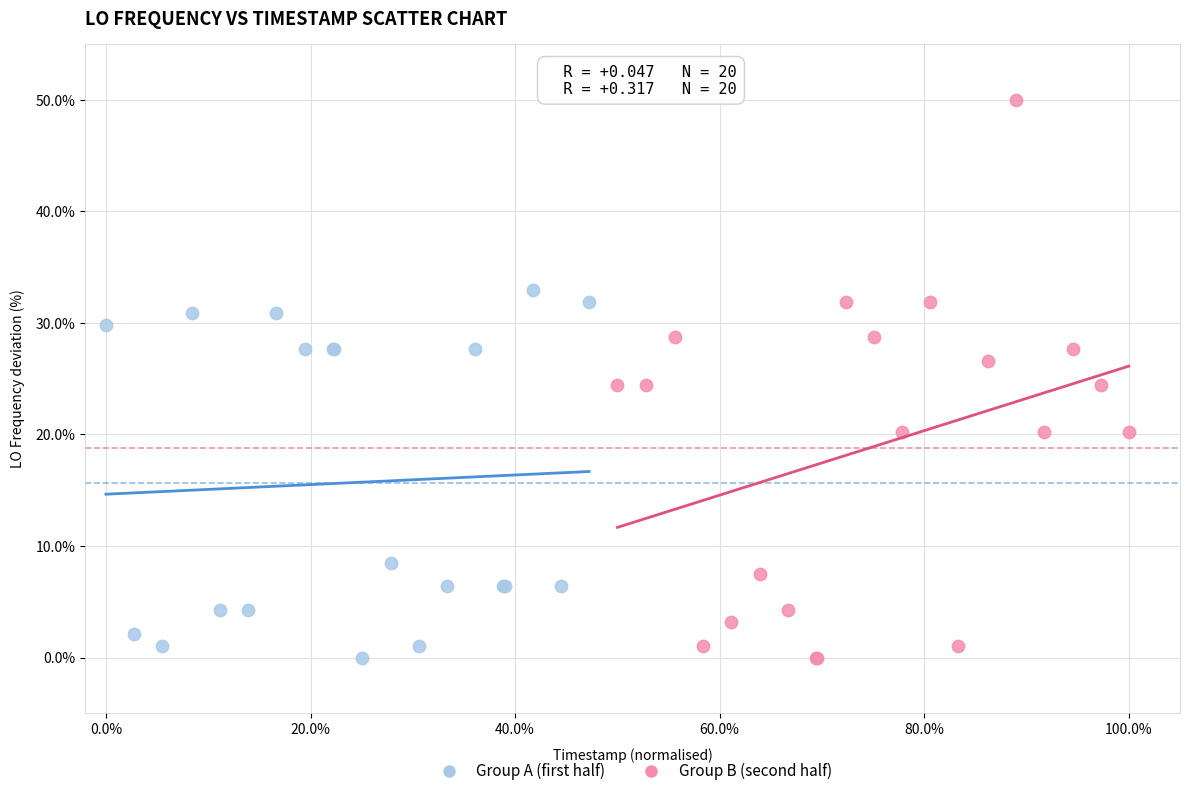

Which series has the largest Y range (max minus min)?

Group B (second half)